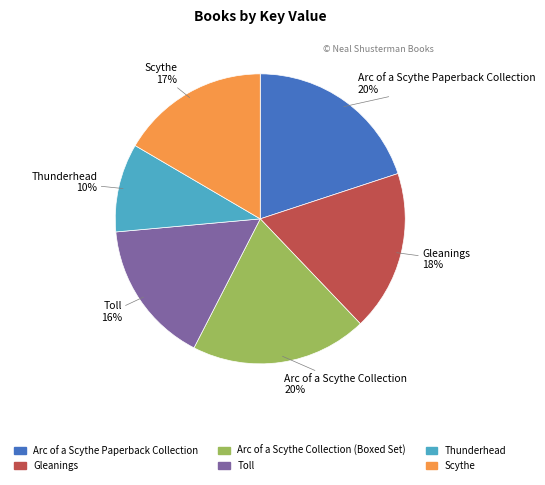

Do Toll and Arc of a Scythe Collection (Boxed Set) together represent more than half of the pie?

No